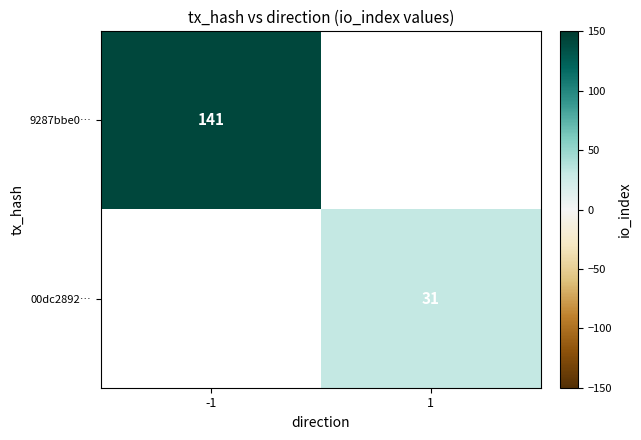

The value of 9287bbe0… at -1 is 250. True or false?

False